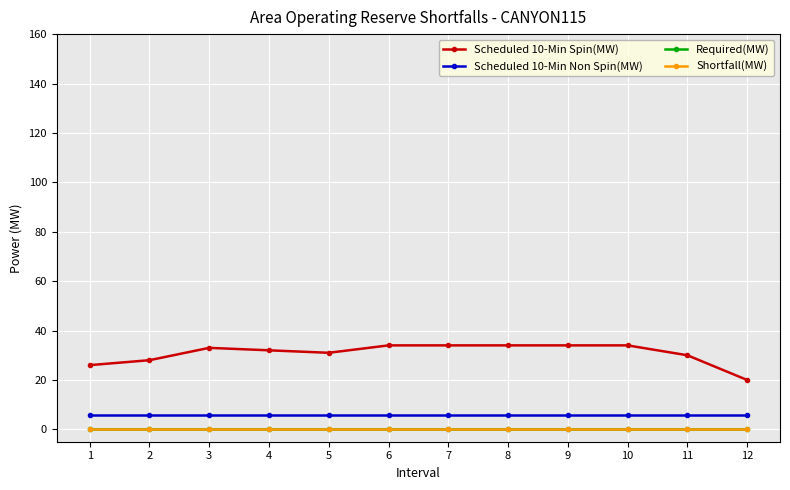

At which label is Required(MW) closest to 0?

1